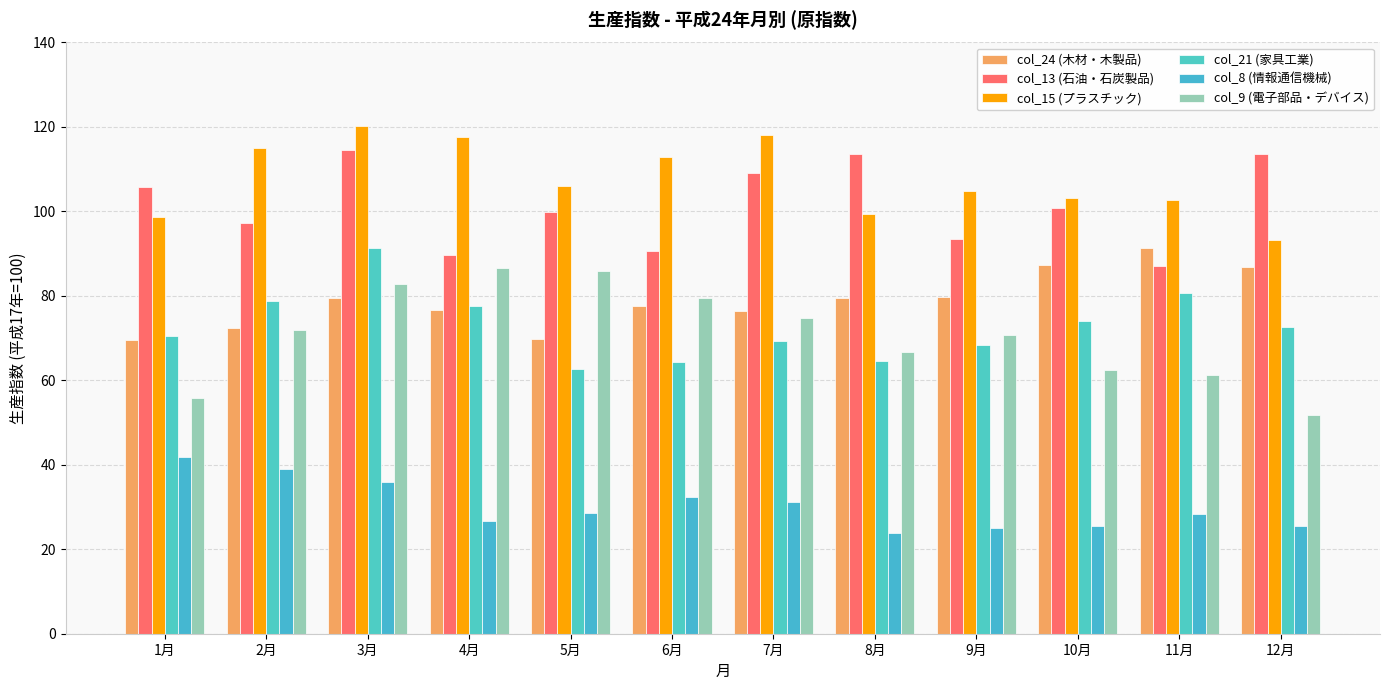

How many categories are shown in the chart?

12